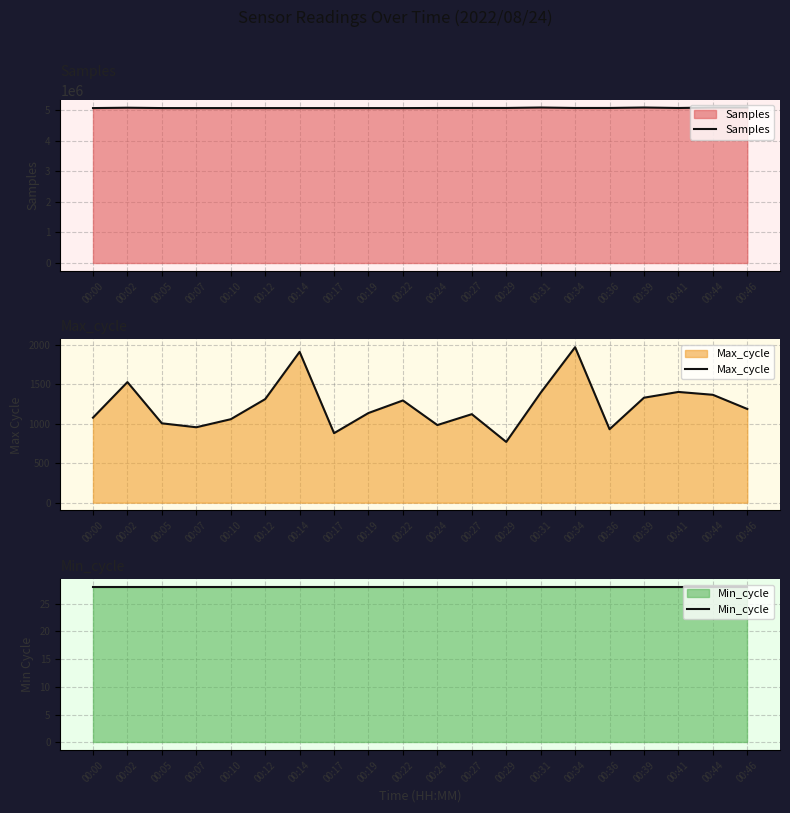

The value of Max_cycle at 00:39 is 1806. True or false?

False